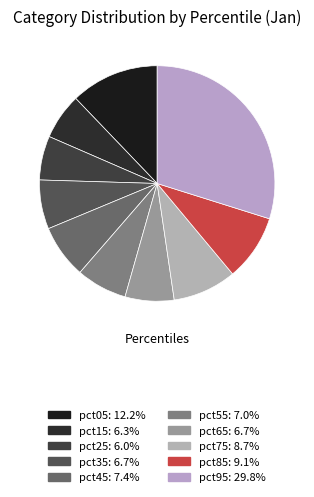

Which has a higher value, pct75 or pct85?

pct85